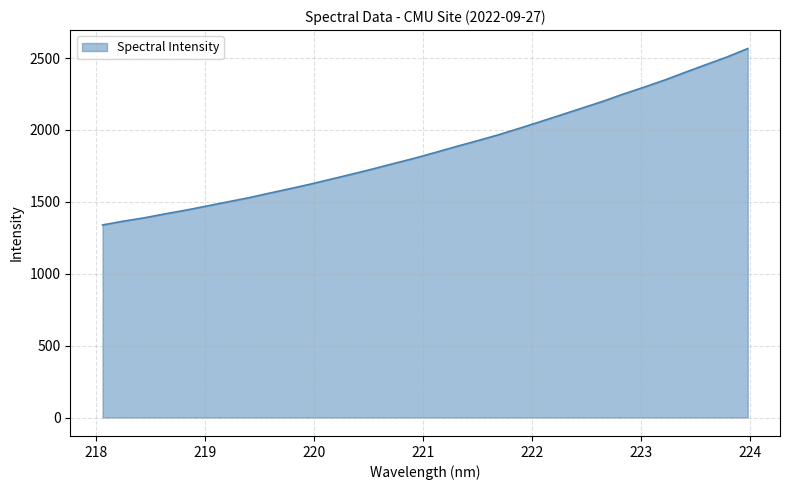

What is the minimum value shown in the chart?

1339.3